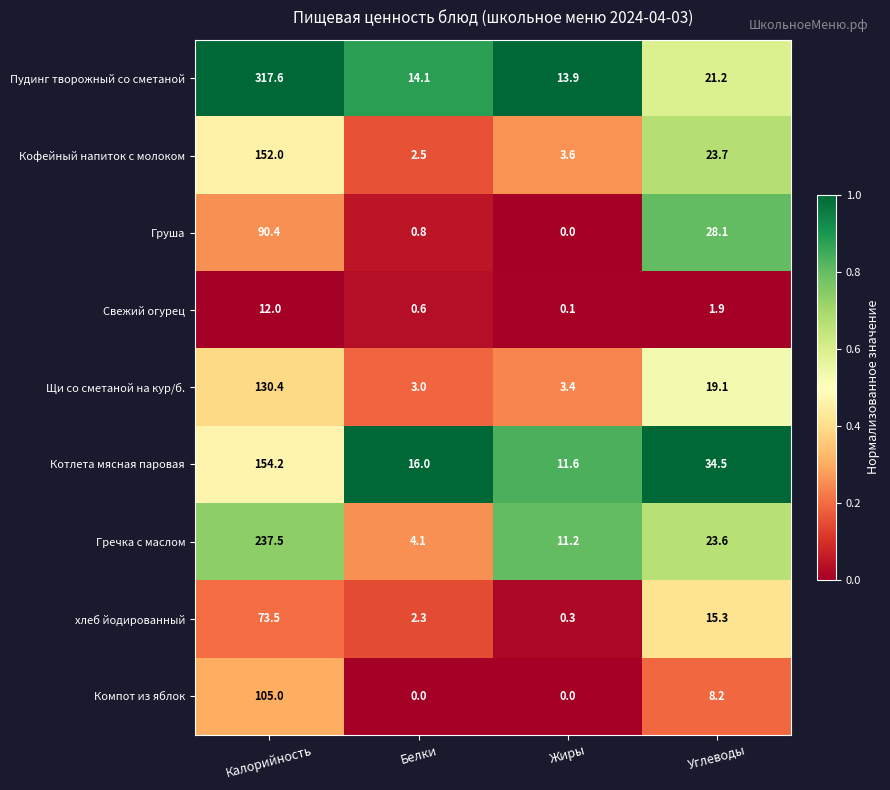

What is the spread (max minus min) of values at Белки?

16.0